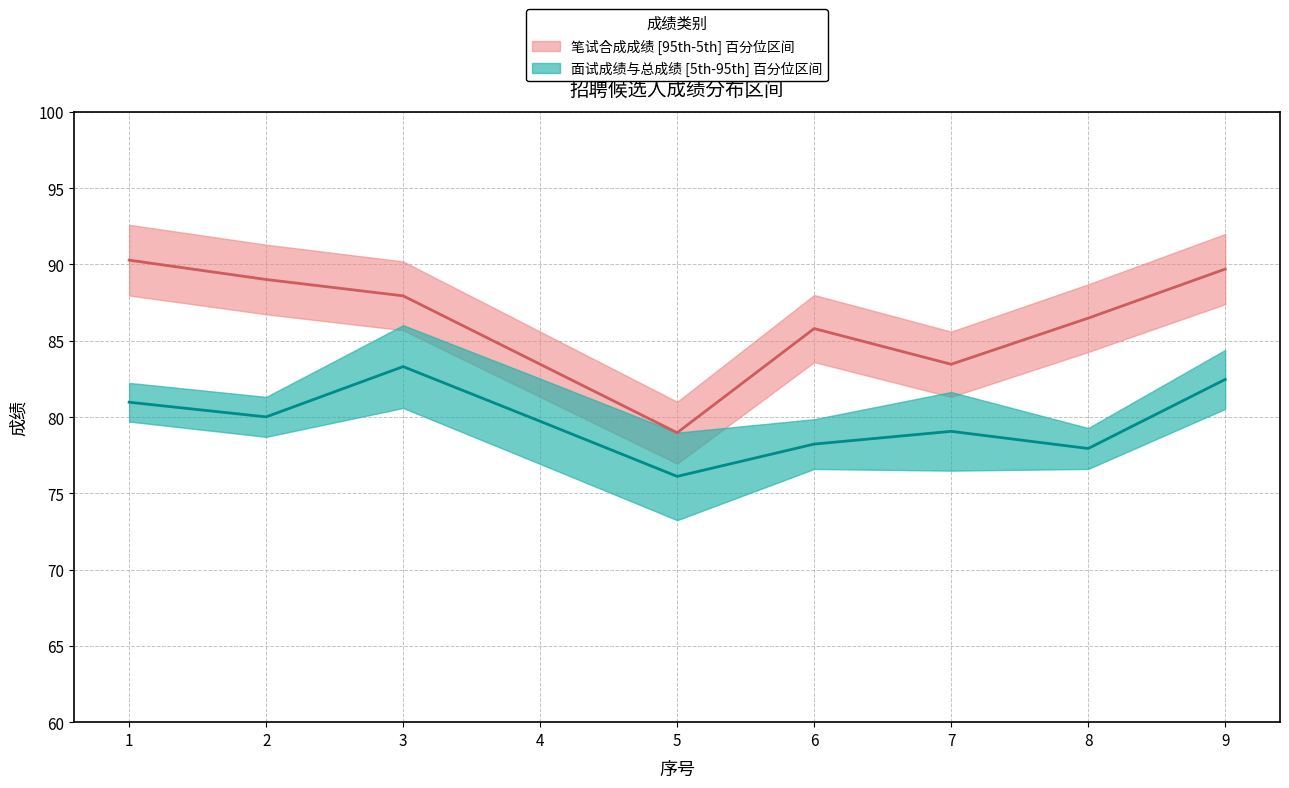

What is the minimum value shown in the chart?

73.2